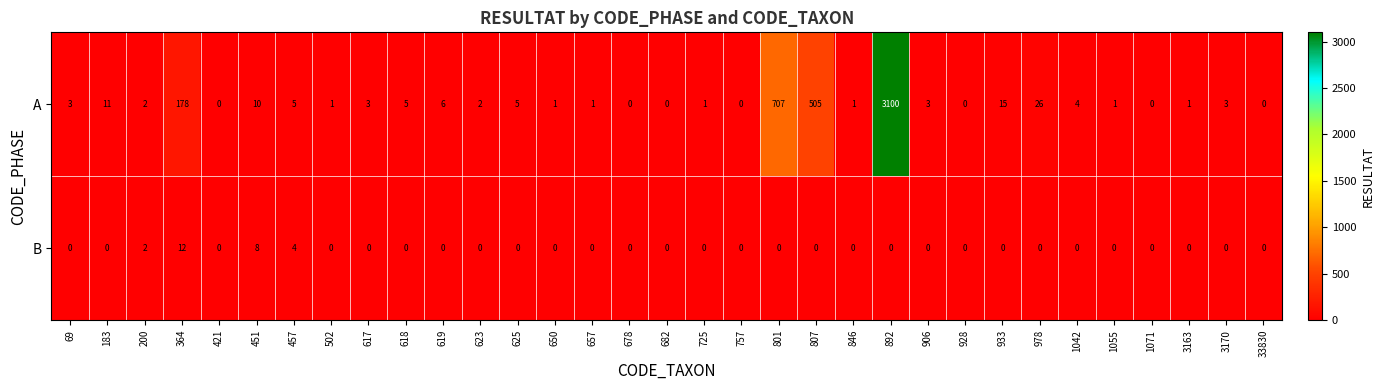

True or false: B has a value of 0 at 183.

True